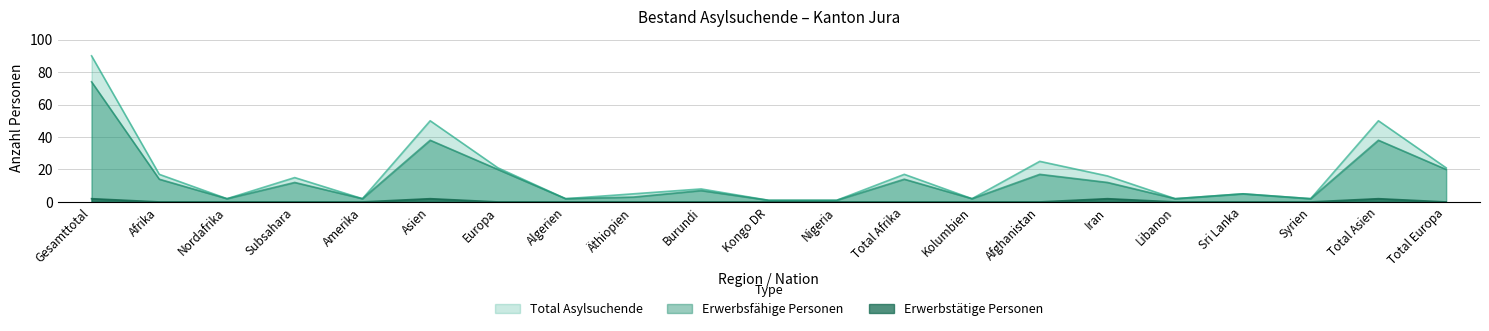

How many lines are shown in the chart?

3